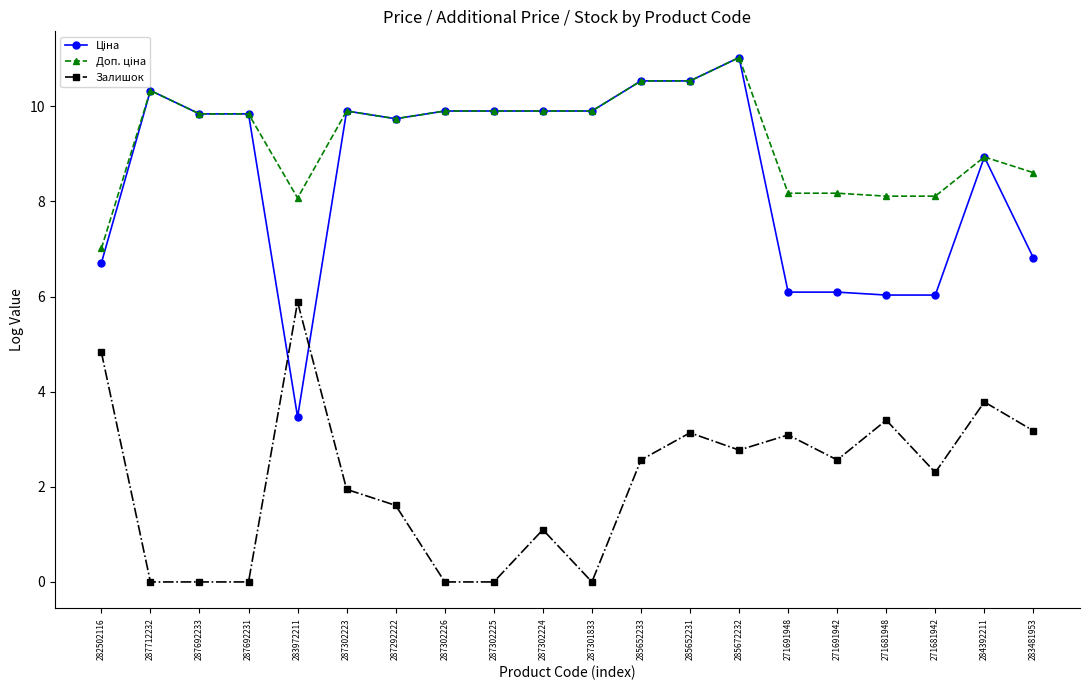

What is the difference between the highest and lowest values at 287302224?

8.8